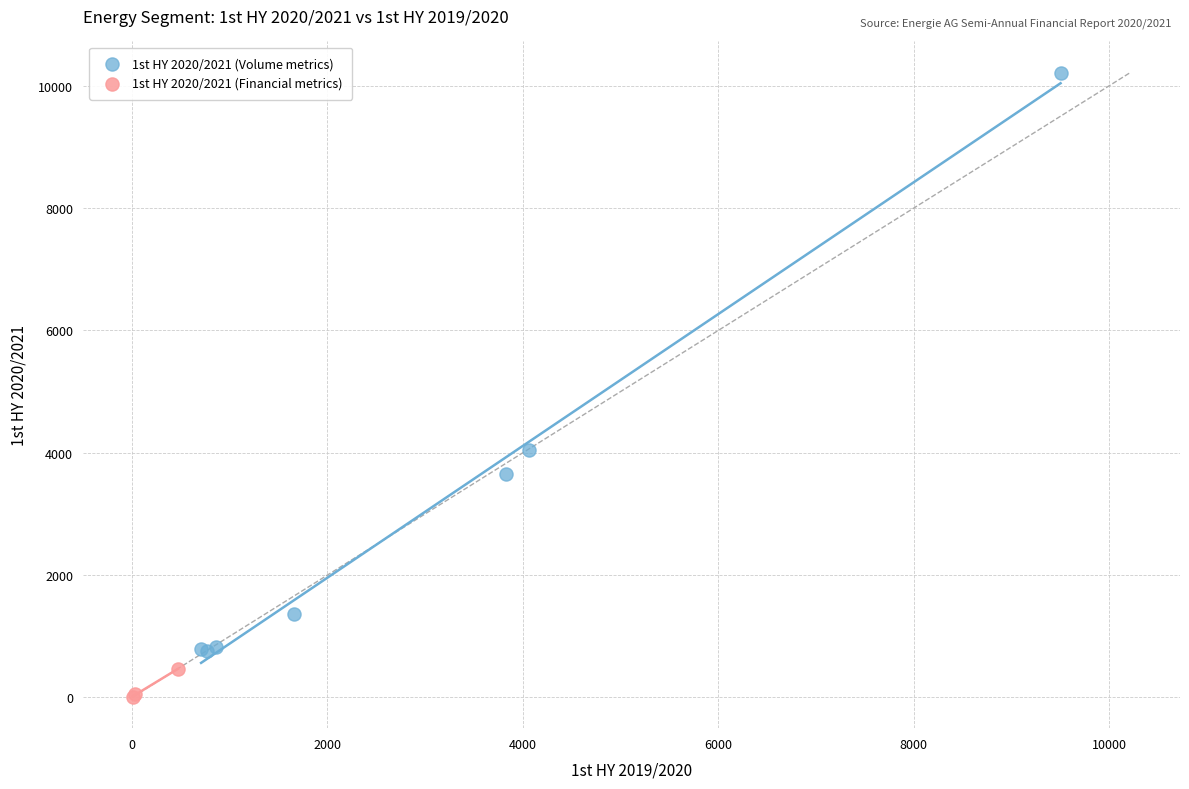

Which series has the largest Y range (max minus min)?

1st HY 2020/2021 (Volume metrics)